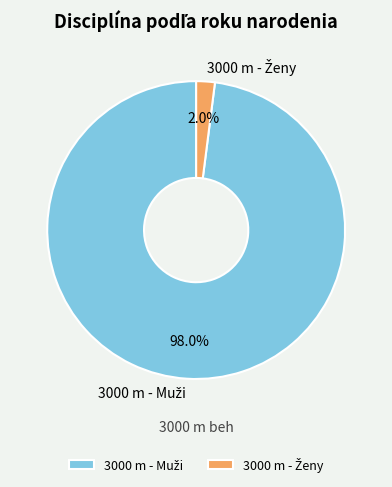

Is there any slice that represents more than half of the pie?

Yes